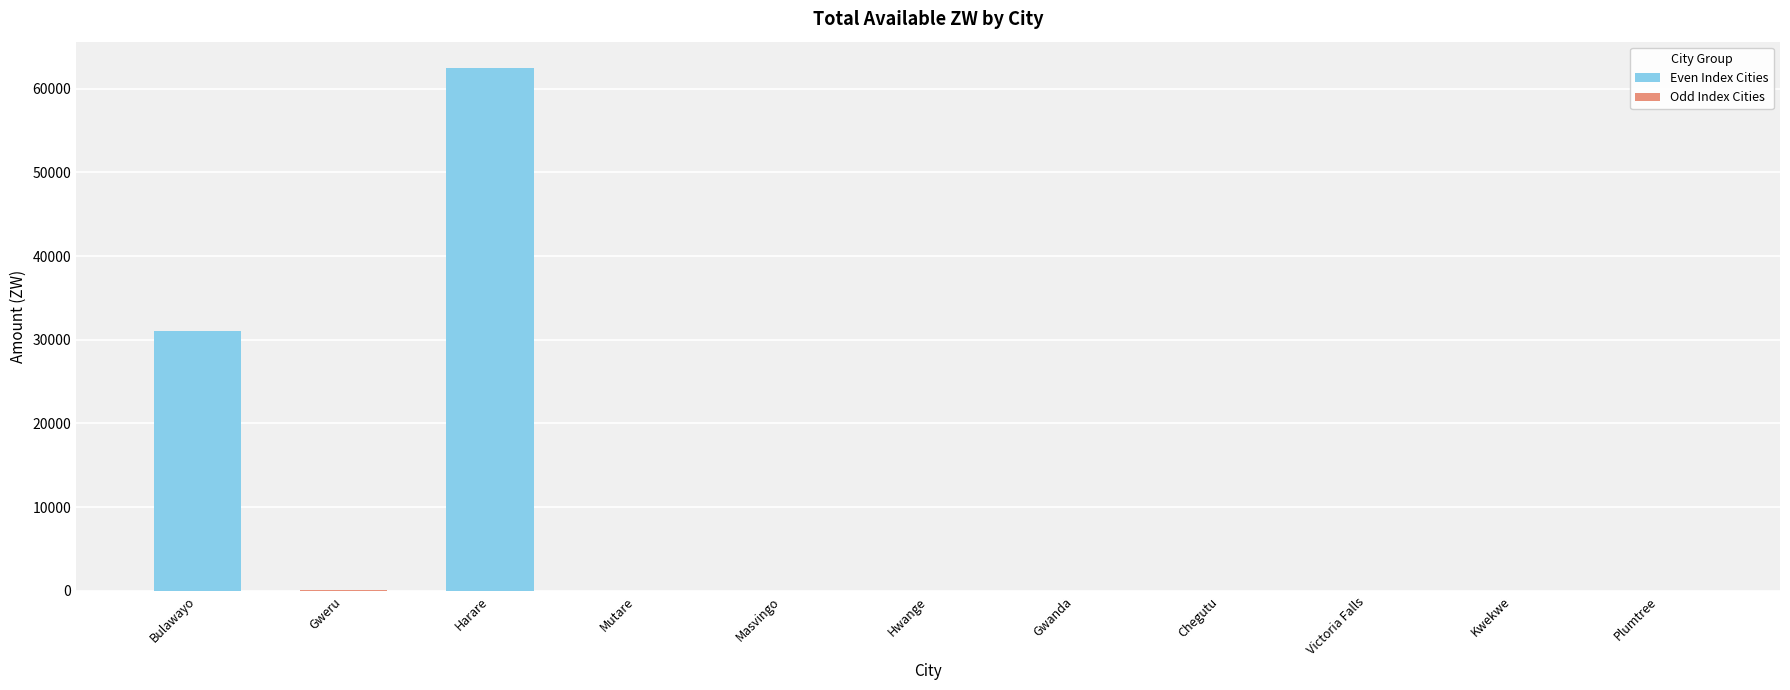

What is the sum of all values?

93727.7